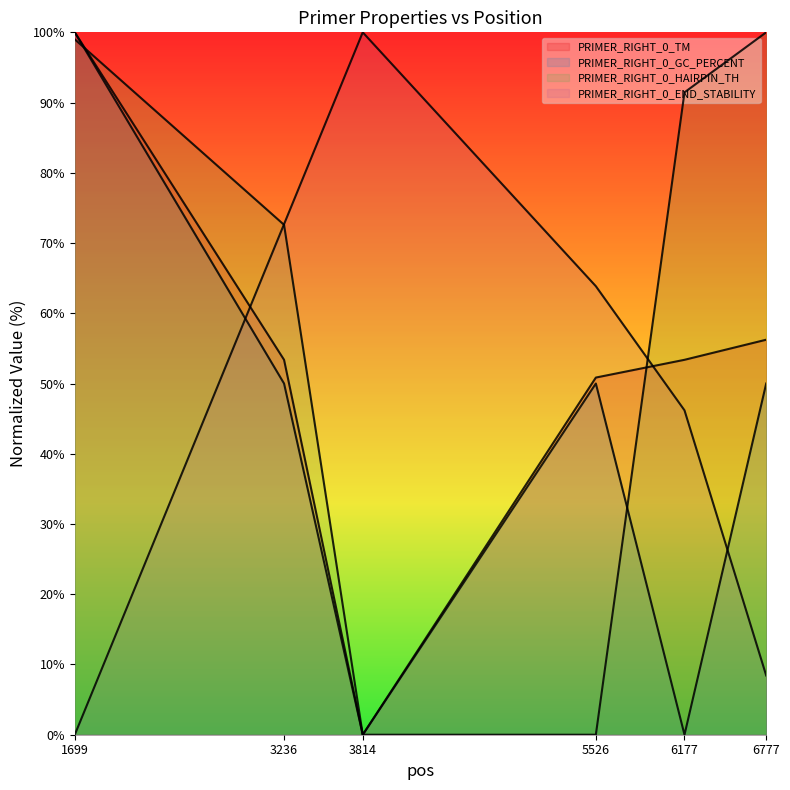

True or false: PRIMER_RIGHT_0_TM and PRIMER_RIGHT_0_GC_PERCENT cross at least once.

True